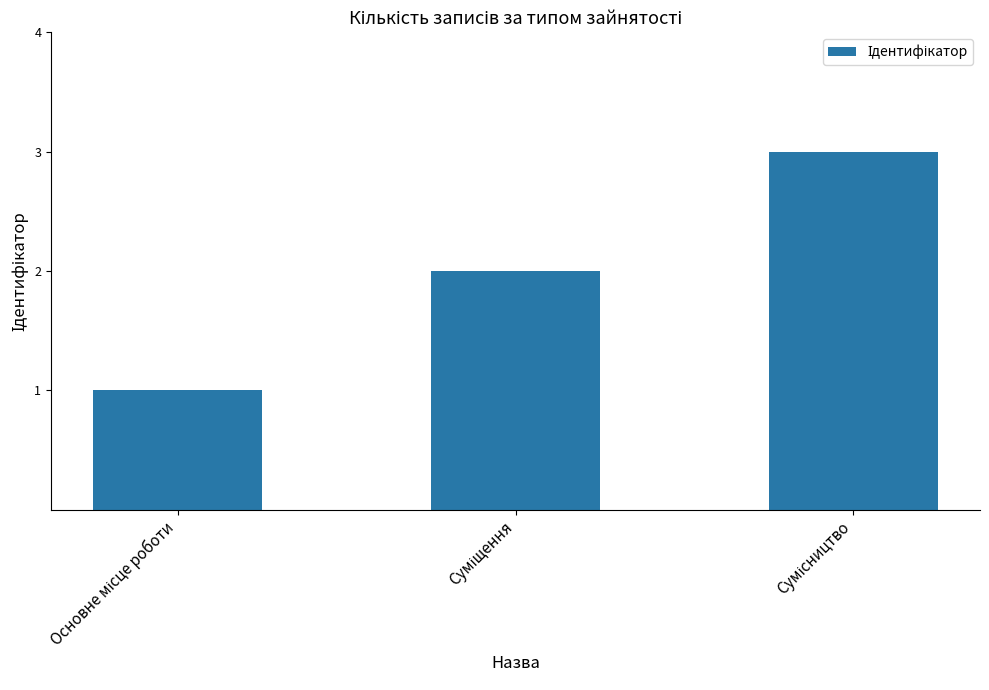

What is the maximum value shown in the chart?

3